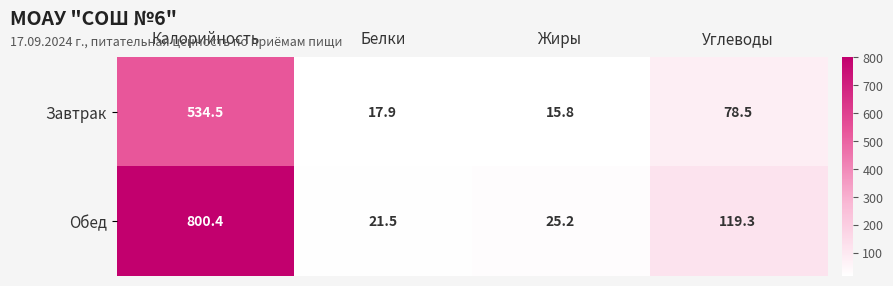

What is the sum of all Завтрак values?

646.7